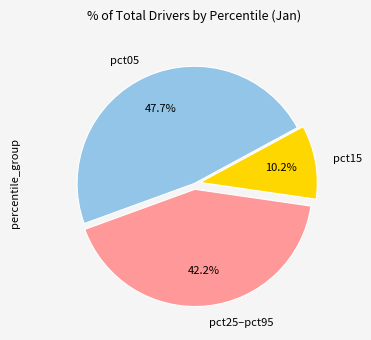

What is the smallest slice in the pie chart?

pct15